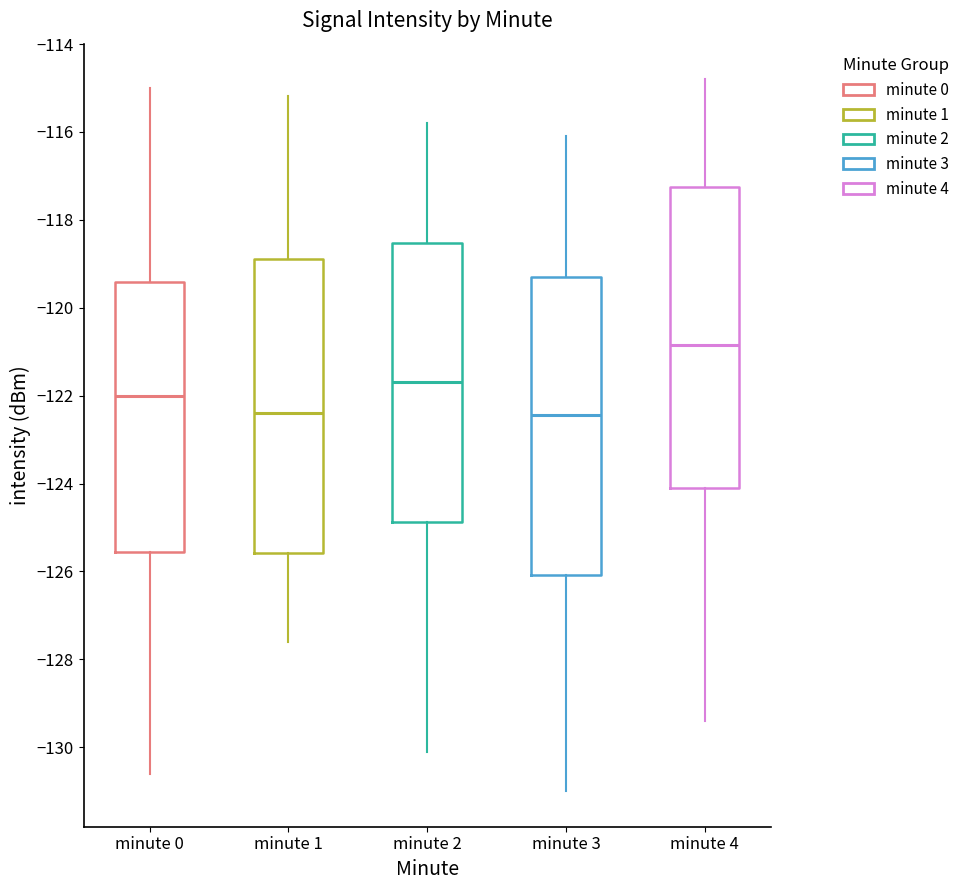

Which box has the highest median line?

minute 4